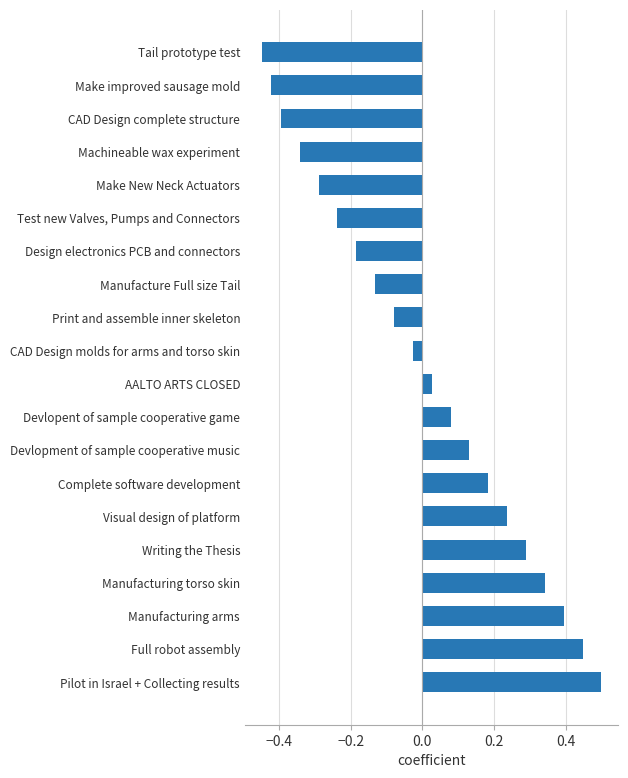

True or false: the data shows 0.8 at Pilot in Israel + Collecting results.

False